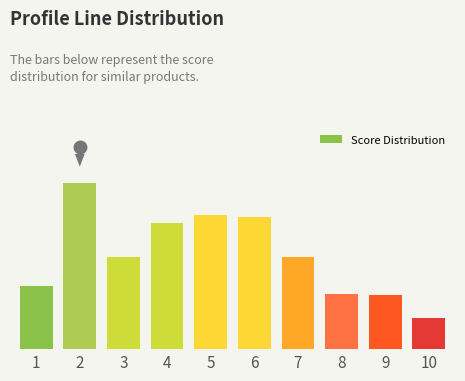

Does the chart contain any negative values?

No